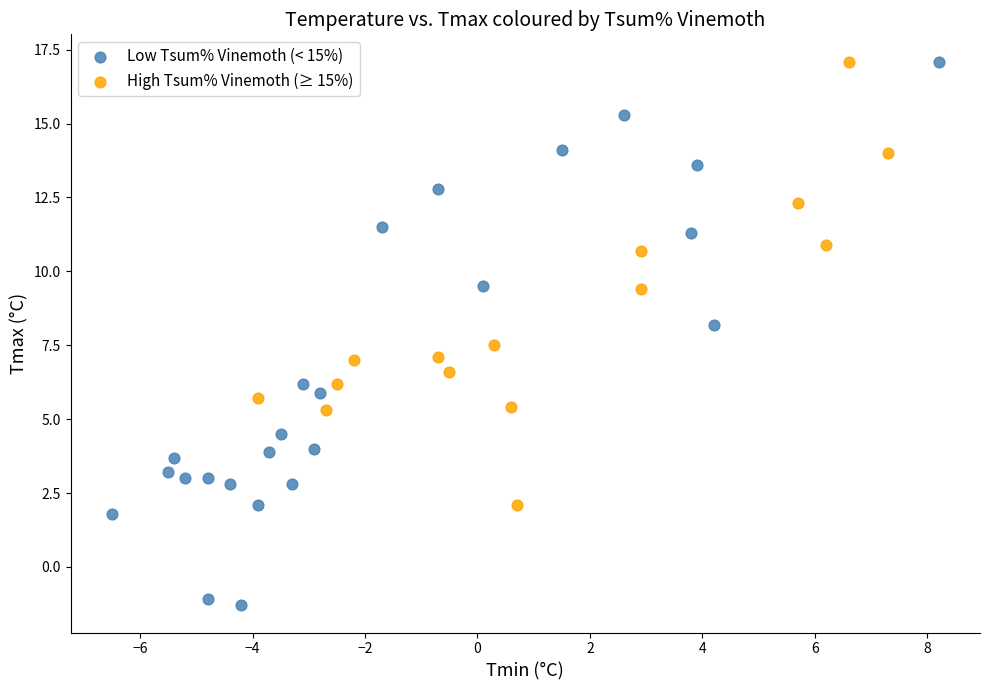

Which series has the widest spread of Y values?

Low Tsum% Vinemoth (< 15%)